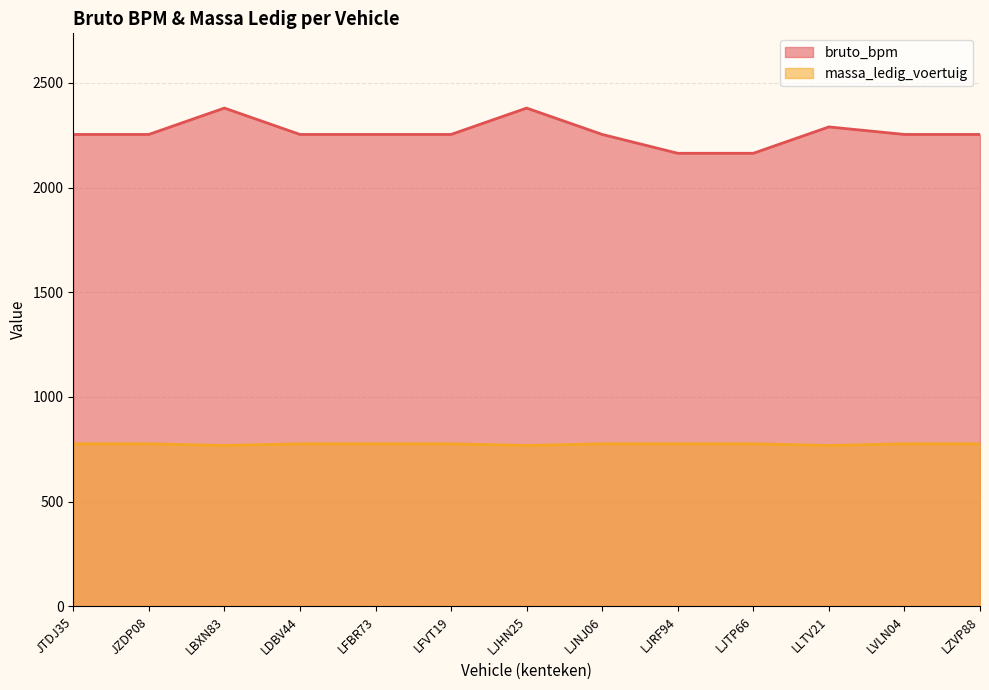

Reading left to right, list all the values displayed in this chart.

bruto_bpm: JTDJ35=2254	JZDP08=2254	LBXN83=2380	LDBV44=2254	LFBR73=2254	LFVT19=2254	LJHN25=2380	LJNJ06=2254	LJRF94=2164	LJTP66=2164	LLTV21=2290	LVLN04=2254	LZVP88=2254
massa_ledig_voertuig: JTDJ35=776	JZDP08=776	LBXN83=768	LDBV44=776	LFBR73=776	LFVT19=776	LJHN25=768	LJNJ06=776	LJRF94=776	LJTP66=776	LLTV21=768	LVLN04=776	LZVP88=776